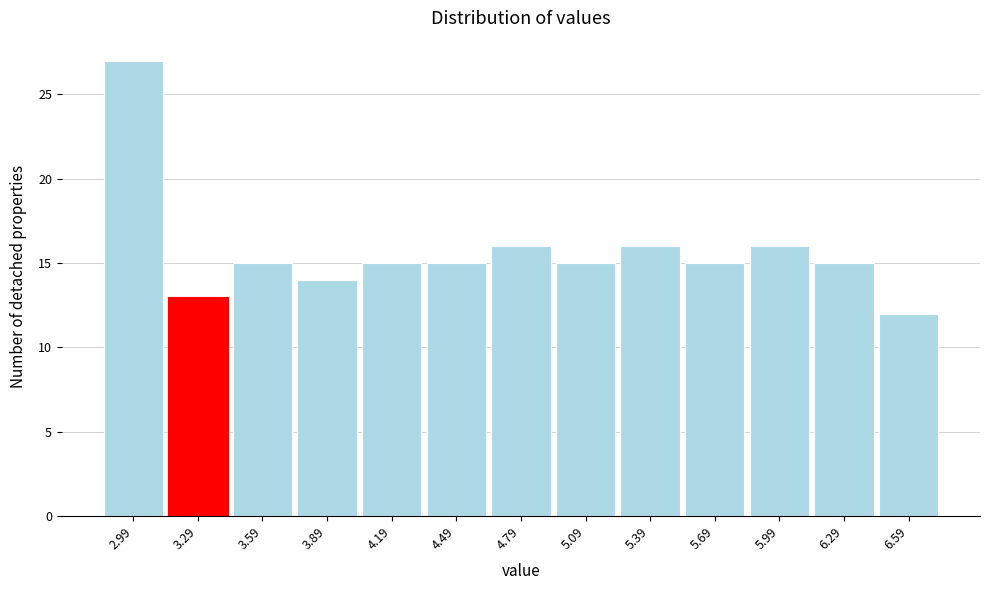

Reading left to right, list every bar in this chart as the range it spans on the x-axis followed by its height. Neither the bar edges nor the heights are printed on the chart, so give them approximately, as read against the axes.

2.85 to 3.15: 27
3.15 to 3.45: 13
3.45 to 3.75: 15
3.75 to 4.05: 14
4.05 to 4.35: 15
4.35 to 4.65: 15
4.65 to 4.95: 16
4.95 to 5.25: 15
5.25 to 5.55: 16
5.55 to 5.85: 15
5.85 to 6.15: 16
6.15 to 6.45: 15
6.45 to 6.75: 12